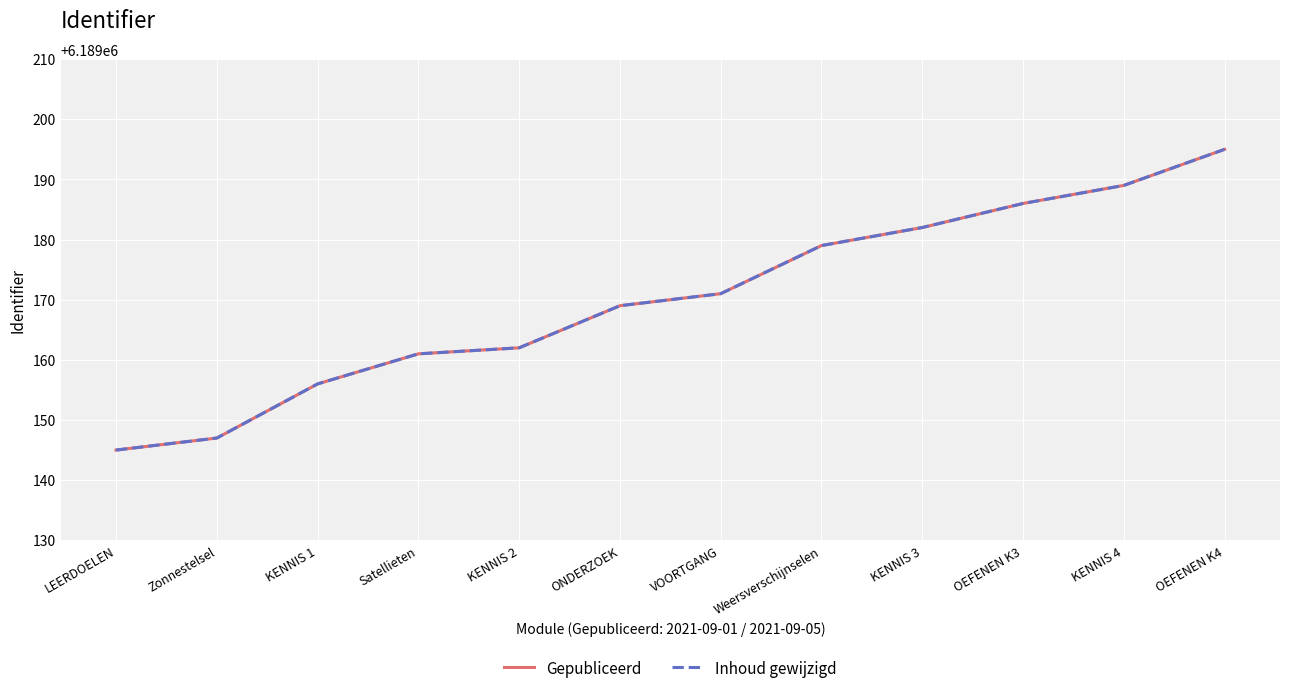

Does the chart display data point markers on the line(s)?

No